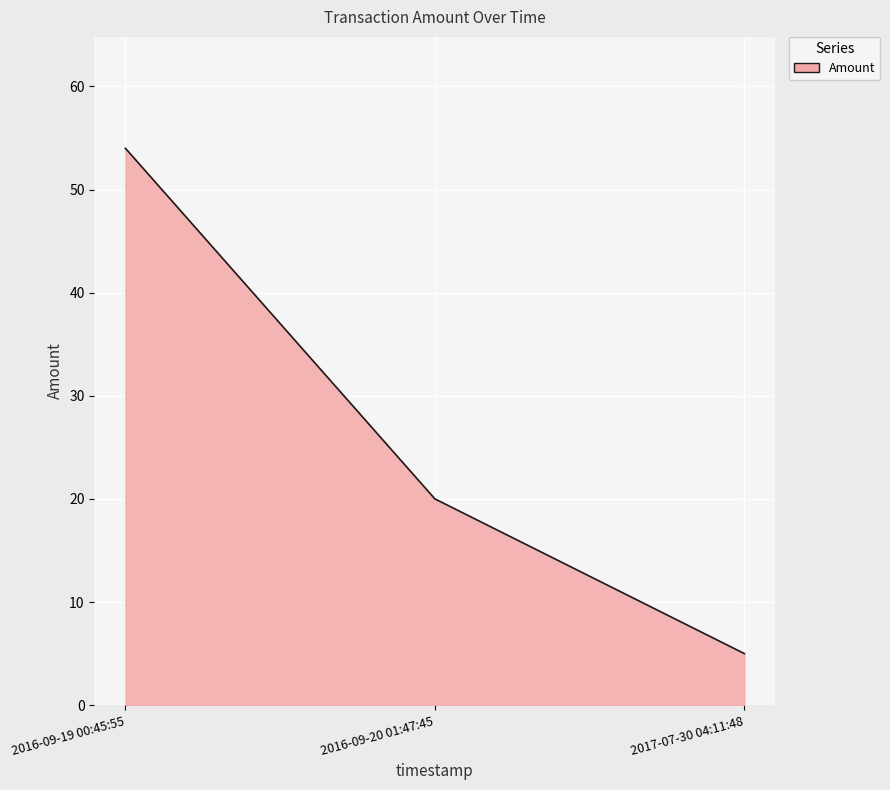

Which has a higher value, 2017-07-30 04:11:48 or 2016-09-19 00:45:55?

2016-09-19 00:45:55